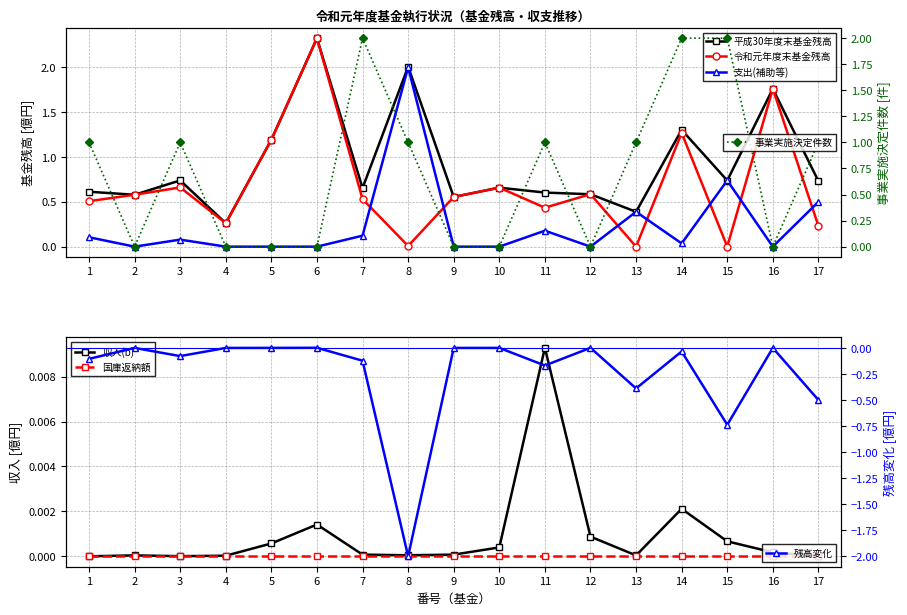

What is the minimum value for 残高変化?

-2.0